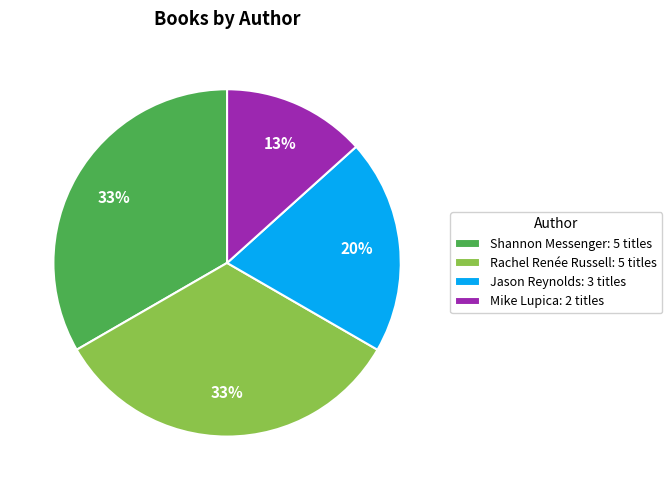

To the nearest percent, what is the difference between the largest and smallest slice percentages?

20%